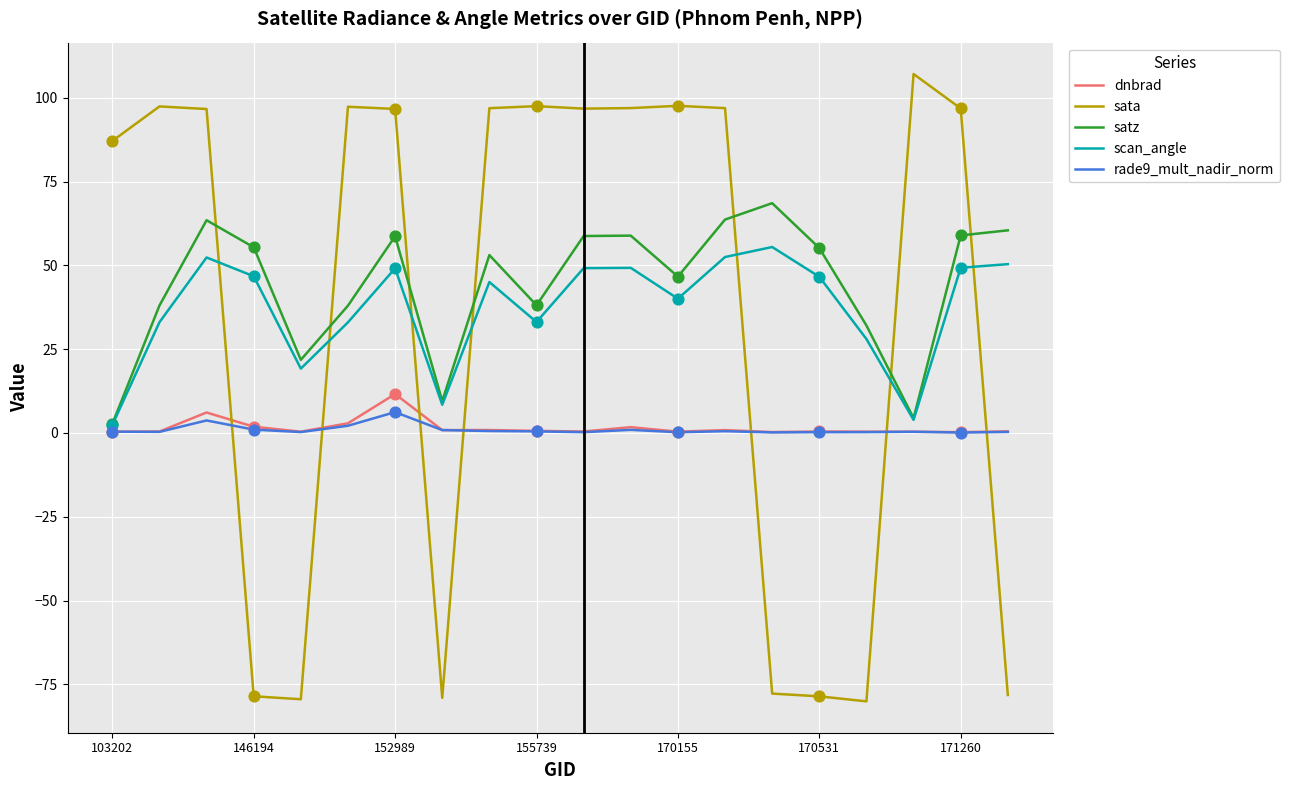

What is the greatest value displayed?

107.1